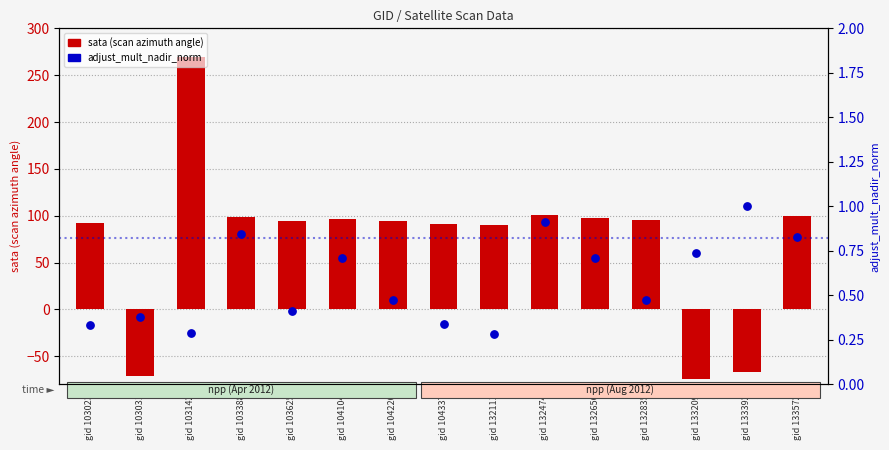

What is the change in value from gid 104337 to gid 132835?

+0.1